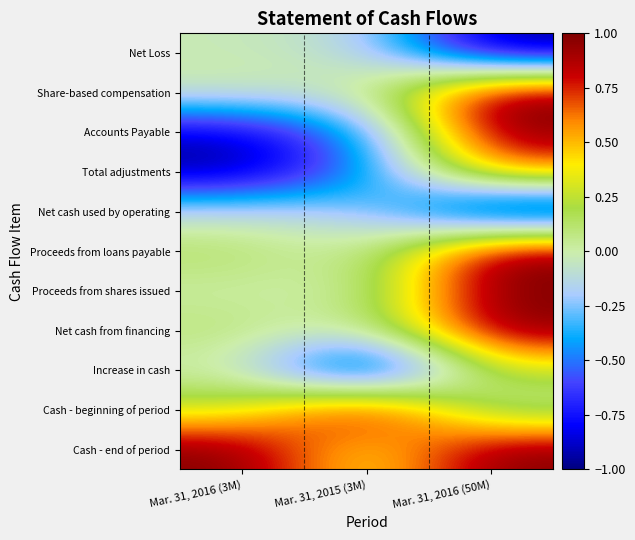

What is the total value across all series at Mar. 31, 2015 (3M)?

-0.9